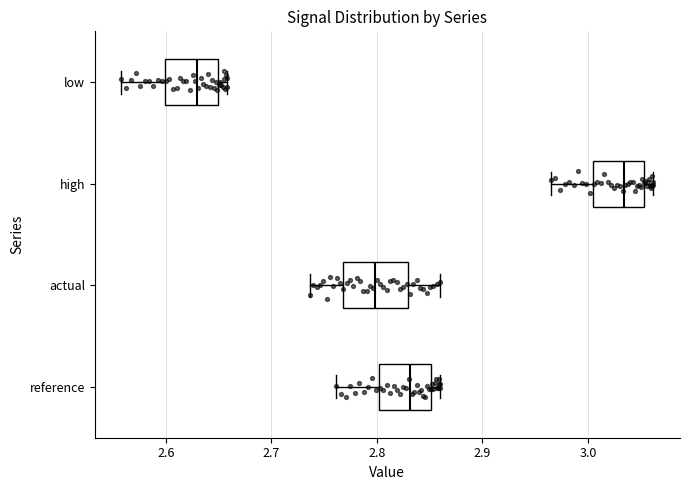

Reading bottom to top, transcribe this box plot: for each box, give where its median line is, the range the box spans, and where its two whiskers end, as read against the x-axis. The values are not printed on the chart, so give them approximately, as read against the axis.

reference: median 2.83, box 2.80 to 2.85, whiskers 2.76 to 2.86
actual: median 2.80, box 2.77 to 2.83, whiskers 2.74 to 2.86
high: median 3.03, box 3.00 to 3.05, whiskers 2.96 to 3.06
low: median 2.63, box 2.60 to 2.65, whiskers 2.56 to 2.66